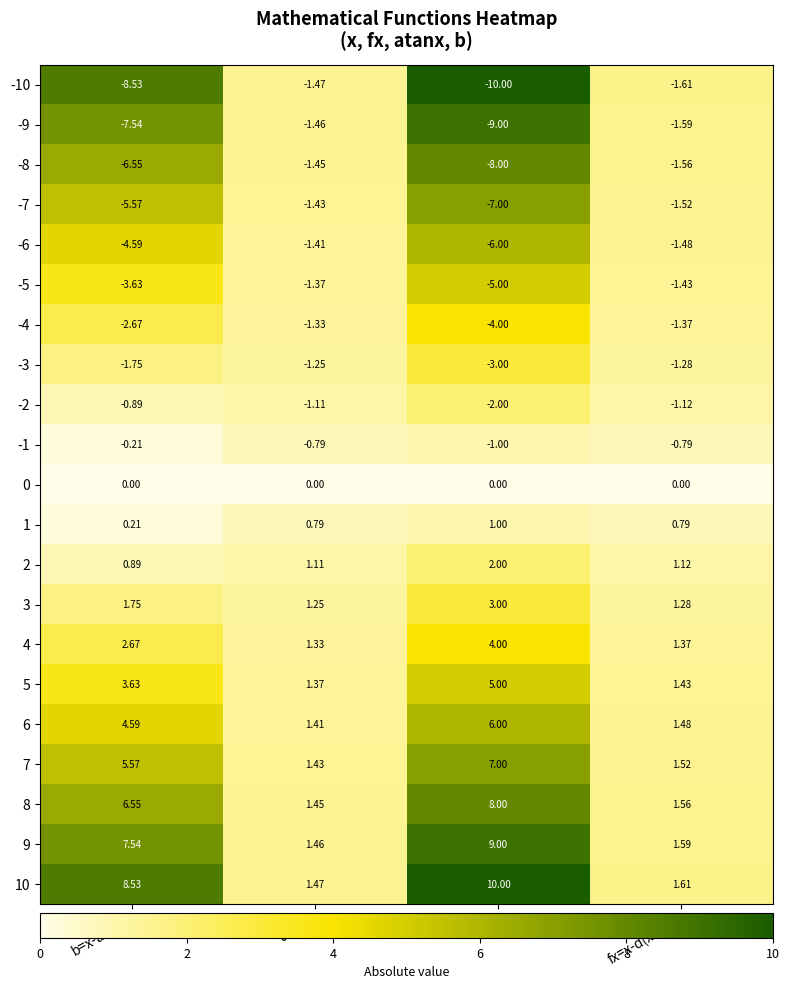

Is the value of -5 at atanx greater than the value of 1 at fx=x-d(x-lnx)?

No